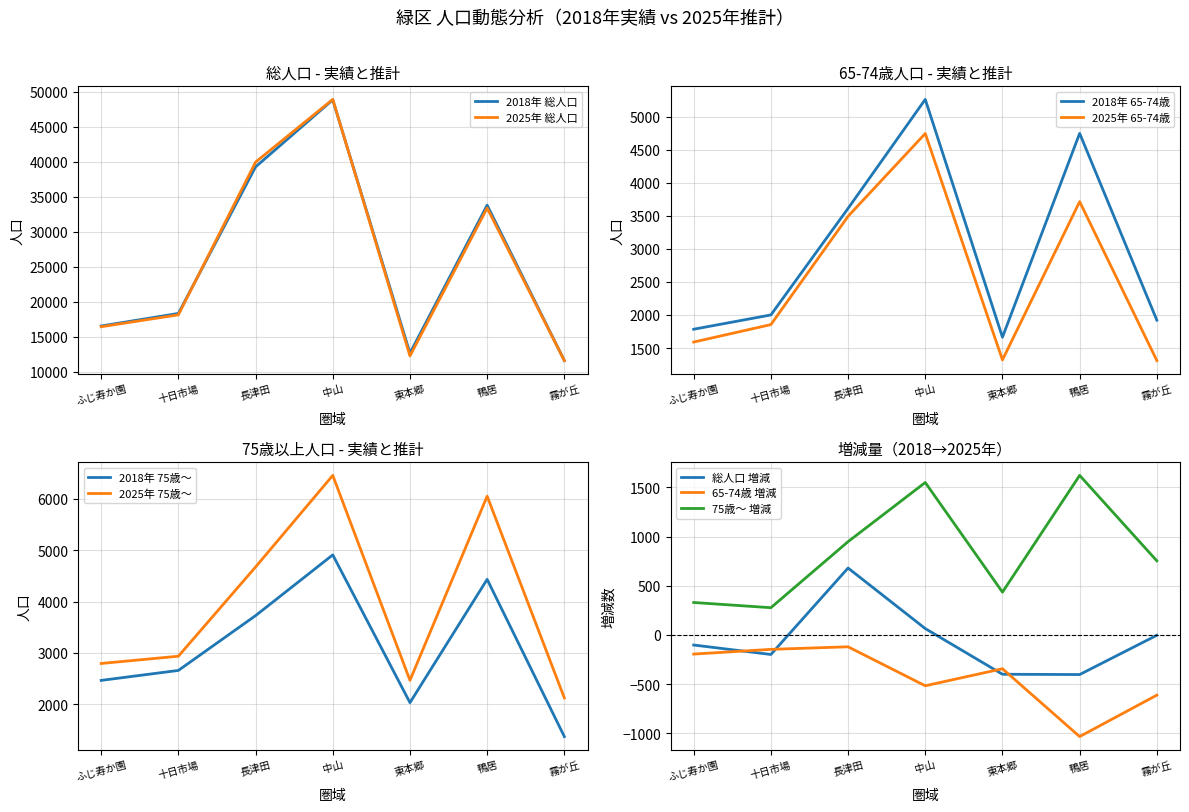

What is the maximum value for 2018年 総人口?

48842